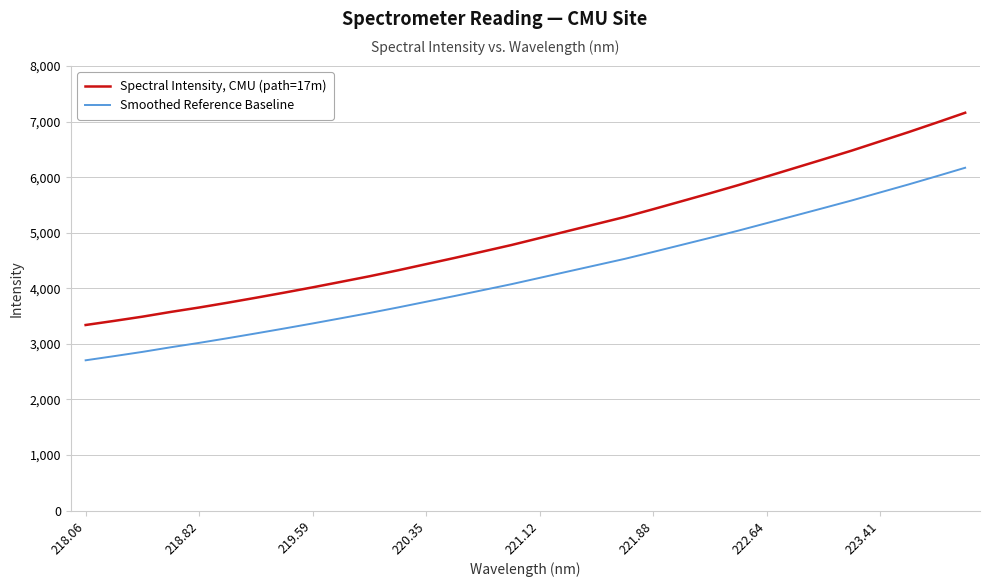

Rank the series by their average value, from lowest to highest.

Smoothed Reference Baseline, Spectral Intensity, CMU (path=17m)